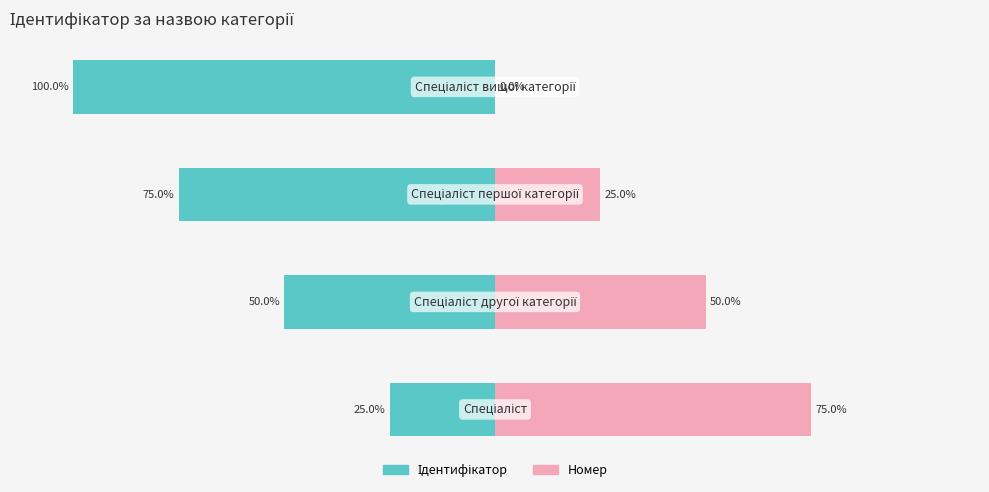

How many bars are there in total?

8